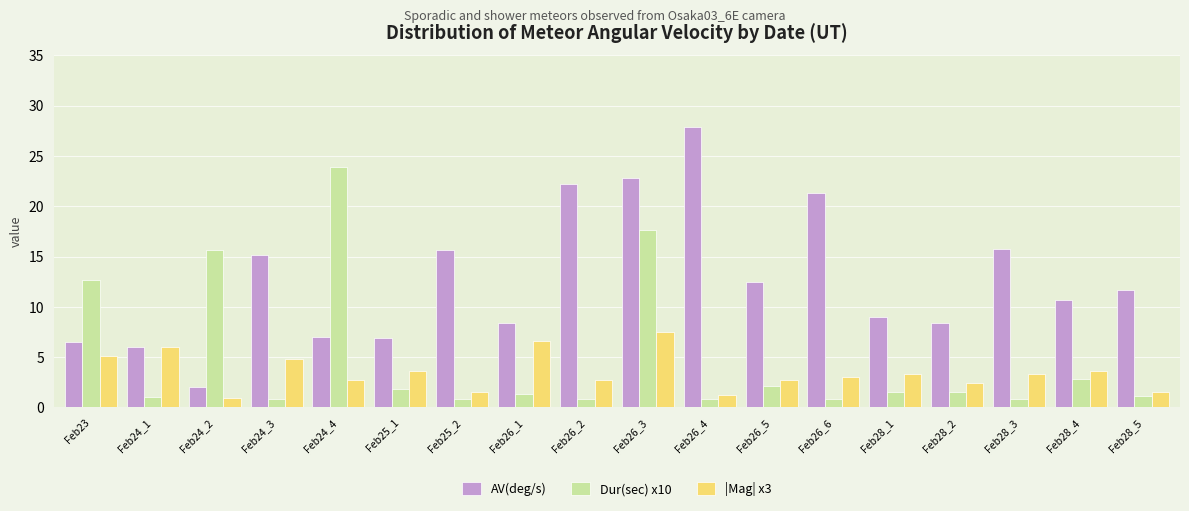

How many distinct data groups are displayed?

3